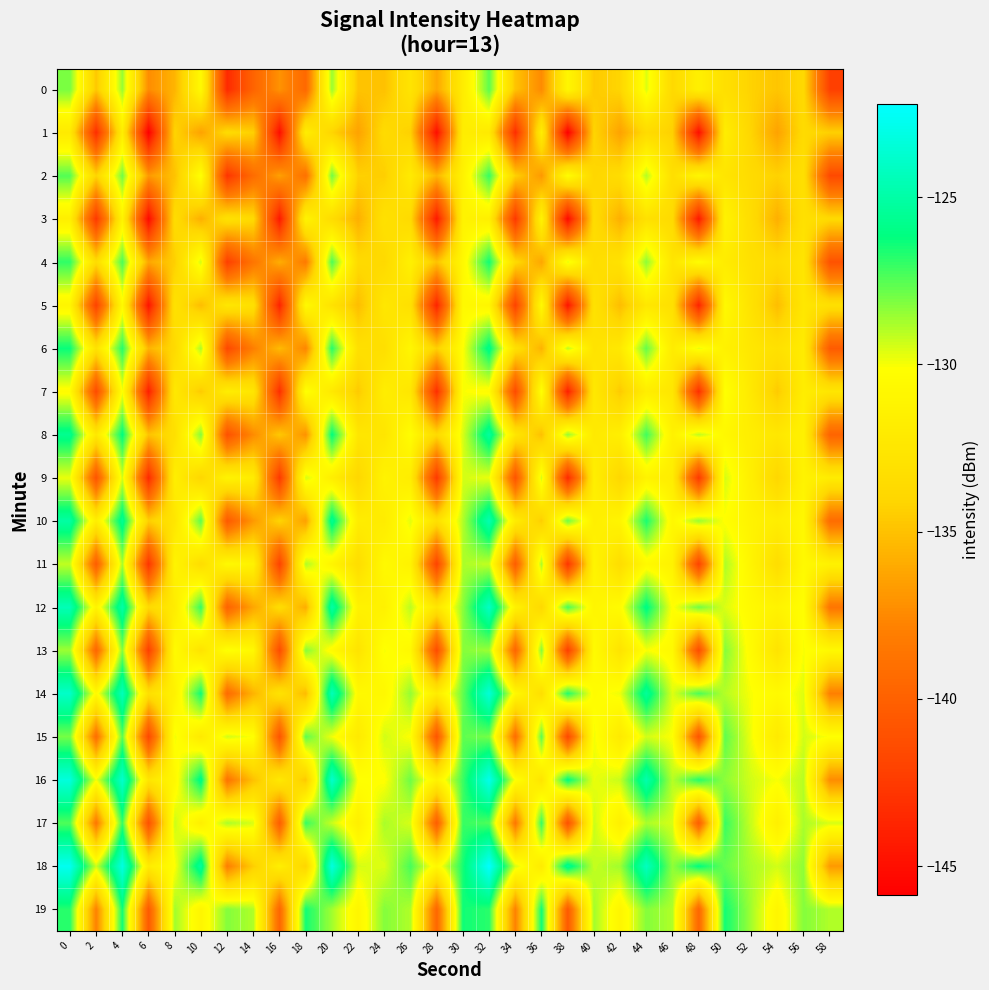

Reading left to right, list all the values displayed in this chart.

0: 0=-128.1	2=-134.7	4=-128.6	6=-137.3	8=-135.6	10=-130.6	12=-143.4	14=-139.8	16=-137.1	18=-139.5	20=-128.6	22=-134.9	24=-135.0	26=-132.7	28=-136.1	30=-131.9	32=-127.6	34=-134.9	36=-137.4	38=-130.9	40=-134.6	42=-134.1	44=-129.6	46=-133.8	48=-131.5	50=-133.2	52=-134.2	54=-134.8	56=-133.8	58=-142.2
1: 0=-132.2	2=-143.3	4=-131.8	6=-145.9	8=-134.1	10=-136.4	12=-133.6	14=-134.3	16=-145.0	18=-131.8	20=-134.1	22=-136.4	24=-133.6	26=-134.3	28=-145.0	30=-131.8	32=-132.2	34=-143.3	36=-131.8	38=-145.9	40=-134.1	42=-136.4	44=-133.6	46=-134.3	48=-145.0	50=-131.8	52=-134.1	54=-136.4	56=-133.6	58=-134.3
2: 0=-127.5	2=-134.1	4=-128.0	6=-136.7	8=-135.0	10=-130.0	12=-142.8	14=-139.2	16=-136.5	18=-138.9	20=-128.0	22=-134.3	24=-134.4	26=-132.1	28=-135.5	30=-131.3	32=-127.0	34=-134.3	36=-136.8	38=-130.3	40=-134.0	42=-133.5	44=-129.0	46=-133.2	48=-130.9	50=-132.6	52=-133.6	54=-134.2	56=-133.2	58=-141.6
3: 0=-131.6	2=-142.7	4=-131.2	6=-145.3	8=-133.5	10=-135.8	12=-133.0	14=-133.7	16=-144.4	18=-131.2	20=-133.5	22=-135.8	24=-133.0	26=-133.7	28=-144.4	30=-131.2	32=-131.6	34=-142.7	36=-131.2	38=-145.3	40=-133.5	42=-135.8	44=-133.0	46=-133.7	48=-144.4	50=-131.2	52=-133.5	54=-135.8	56=-133.0	58=-133.7
4: 0=-126.9	2=-133.5	4=-127.4	6=-136.1	8=-134.4	10=-129.4	12=-142.2	14=-138.6	16=-135.9	18=-138.3	20=-127.4	22=-133.7	24=-133.8	26=-131.5	28=-134.9	30=-130.7	32=-126.4	34=-133.7	36=-136.2	38=-129.7	40=-133.4	42=-132.9	44=-128.4	46=-132.6	48=-130.3	50=-132.0	52=-133.0	54=-133.6	56=-132.6	58=-141.0
5: 0=-131.0	2=-142.1	4=-130.6	6=-144.7	8=-132.9	10=-135.2	12=-132.4	14=-133.1	16=-143.8	18=-130.6	20=-132.9	22=-135.2	24=-132.4	26=-133.1	28=-143.8	30=-130.6	32=-131.0	34=-142.1	36=-130.6	38=-144.7	40=-132.9	42=-135.2	44=-132.4	46=-133.1	48=-143.8	50=-130.6	52=-132.9	54=-135.2	56=-132.4	58=-133.1
6: 0=-126.3	2=-132.9	4=-126.8	6=-135.5	8=-133.8	10=-128.8	12=-141.6	14=-138.0	16=-135.3	18=-137.7	20=-126.8	22=-133.1	24=-133.2	26=-130.9	28=-134.3	30=-130.1	32=-125.8	34=-133.1	36=-135.6	38=-129.1	40=-132.8	42=-132.3	44=-127.8	46=-132.0	48=-129.7	50=-131.4	52=-132.4	54=-133.0	56=-132.0	58=-140.4
7: 0=-130.4	2=-141.5	4=-130.0	6=-144.1	8=-132.3	10=-134.6	12=-131.8	14=-132.5	16=-143.2	18=-130.0	20=-132.3	22=-134.6	24=-131.8	26=-132.5	28=-143.2	30=-130.0	32=-130.4	34=-141.5	36=-130.0	38=-144.1	40=-132.3	42=-134.6	44=-131.8	46=-132.5	48=-143.2	50=-130.0	52=-132.3	54=-134.6	56=-131.8	58=-132.5
8: 0=-125.7	2=-132.3	4=-126.2	6=-134.9	8=-133.2	10=-128.2	12=-141.0	14=-137.4	16=-134.7	18=-137.1	20=-126.2	22=-132.5	24=-132.6	26=-130.3	28=-133.7	30=-129.5	32=-125.2	34=-132.5	36=-135.0	38=-128.5	40=-132.2	42=-131.7	44=-127.2	46=-131.4	48=-129.1	50=-130.8	52=-131.8	54=-132.4	56=-131.4	58=-139.8
9: 0=-129.8	2=-140.9	4=-129.4	6=-143.5	8=-131.7	10=-134.0	12=-131.2	14=-131.9	16=-142.6	18=-129.4	20=-131.7	22=-134.0	24=-131.2	26=-131.9	28=-142.6	30=-129.4	32=-129.8	34=-140.9	36=-129.4	38=-143.5	40=-131.7	42=-134.0	44=-131.2	46=-131.9	48=-142.6	50=-129.4	52=-131.7	54=-134.0	56=-131.2	58=-131.9
10: 0=-125.1	2=-131.7	4=-125.6	6=-134.3	8=-132.6	10=-127.6	12=-140.4	14=-136.8	16=-134.1	18=-136.5	20=-125.6	22=-131.9	24=-132.0	26=-129.7	28=-133.1	30=-128.9	32=-124.6	34=-131.9	36=-134.4	38=-127.9	40=-131.6	42=-131.1	44=-126.6	46=-130.8	48=-128.5	50=-130.2	52=-131.2	54=-131.8	56=-130.8	58=-139.2
11: 0=-129.2	2=-140.3	4=-128.8	6=-142.9	8=-131.1	10=-133.4	12=-130.6	14=-131.3	16=-142.0	18=-128.8	20=-131.1	22=-133.4	24=-130.6	26=-131.3	28=-142.0	30=-128.8	32=-129.2	34=-140.3	36=-128.8	38=-142.9	40=-131.1	42=-133.4	44=-130.6	46=-131.3	48=-142.0	50=-128.8	52=-131.1	54=-133.4	56=-130.6	58=-131.3
12: 0=-124.5	2=-131.1	4=-125.0	6=-133.7	8=-132.0	10=-127.0	12=-139.8	14=-136.2	16=-133.5	18=-135.9	20=-125.0	22=-131.3	24=-131.4	26=-129.1	28=-132.5	30=-128.3	32=-124.0	34=-131.3	36=-133.8	38=-127.3	40=-131.0	42=-130.5	44=-126.0	46=-130.2	48=-127.9	50=-129.6	52=-130.6	54=-131.2	56=-130.2	58=-138.6
13: 0=-128.6	2=-139.7	4=-128.2	6=-142.3	8=-130.5	10=-132.8	12=-130.0	14=-130.7	16=-141.4	18=-128.2	20=-130.5	22=-132.8	24=-130.0	26=-130.7	28=-141.4	30=-128.2	32=-128.6	34=-139.7	36=-128.2	38=-142.3	40=-130.5	42=-132.8	44=-130.0	46=-130.7	48=-141.4	50=-128.2	52=-130.5	54=-132.8	56=-130.0	58=-130.7
14: 0=-123.9	2=-130.5	4=-124.4	6=-133.1	8=-131.4	10=-126.4	12=-139.2	14=-135.6	16=-132.9	18=-135.3	20=-124.4	22=-130.7	24=-130.8	26=-128.5	28=-131.9	30=-127.7	32=-123.4	34=-130.7	36=-133.2	38=-126.7	40=-130.4	42=-129.9	44=-125.4	46=-129.6	48=-127.3	50=-129.0	52=-130.0	54=-130.6	56=-129.6	58=-138.0
15: 0=-128.0	2=-139.1	4=-127.6	6=-141.7	8=-129.9	10=-132.2	12=-129.4	14=-130.1	16=-140.8	18=-127.6	20=-129.9	22=-132.2	24=-129.4	26=-130.1	28=-140.8	30=-127.6	32=-128.0	34=-139.1	36=-127.6	38=-141.7	40=-129.9	42=-132.2	44=-129.4	46=-130.1	48=-140.8	50=-127.6	52=-129.9	54=-132.2	56=-129.4	58=-130.1
16: 0=-123.3	2=-129.9	4=-123.8	6=-132.5	8=-130.8	10=-125.8	12=-138.6	14=-135.0	16=-132.3	18=-134.7	20=-123.8	22=-130.1	24=-130.2	26=-127.9	28=-131.3	30=-127.1	32=-122.8	34=-130.1	36=-132.6	38=-126.1	40=-129.8	42=-129.3	44=-124.8	46=-129.0	48=-126.7	50=-128.4	52=-129.4	54=-130.0	56=-129.0	58=-137.4
17: 0=-127.4	2=-138.5	4=-127.0	6=-141.1	8=-129.3	10=-131.6	12=-128.8	14=-129.5	16=-140.2	18=-127.0	20=-129.3	22=-131.6	24=-128.8	26=-129.5	28=-140.2	30=-127.0	32=-127.4	34=-138.5	36=-127.0	38=-141.1	40=-129.3	42=-131.6	44=-128.8	46=-129.5	48=-140.2	50=-127.0	52=-129.3	54=-131.6	56=-128.8	58=-129.5
18: 0=-122.7	2=-129.3	4=-123.2	6=-131.9	8=-130.2	10=-125.2	12=-138.0	14=-134.4	16=-131.7	18=-134.1	20=-123.2	22=-129.5	24=-129.6	26=-127.3	28=-130.7	30=-126.5	32=-122.2	34=-129.5	36=-132.0	38=-125.5	40=-129.2	42=-128.7	44=-124.2	46=-128.4	48=-126.1	50=-127.8	52=-128.8	54=-129.4	56=-128.4	58=-136.8
19: 0=-126.8	2=-137.9	4=-126.4	6=-140.5	8=-128.7	10=-131.0	12=-128.2	14=-128.9	16=-139.6	18=-126.4	20=-128.7	22=-131.0	24=-128.2	26=-128.9	28=-139.6	30=-126.4	32=-126.8	34=-137.9	36=-126.4	38=-140.5	40=-128.7	42=-131.0	44=-128.2	46=-128.9	48=-139.6	50=-126.4	52=-128.7	54=-131.0	56=-128.2	58=-128.9